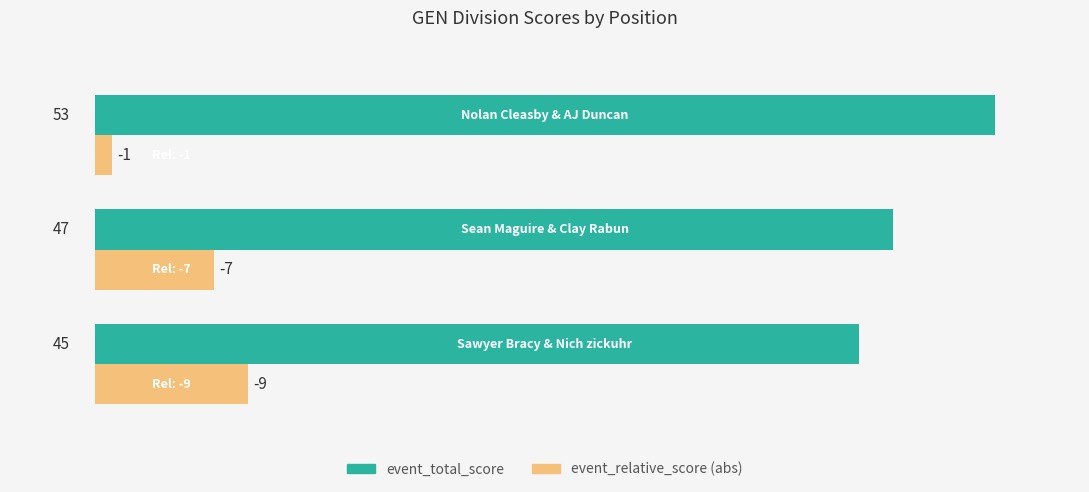

What is the total value across all series at 1.0?

54